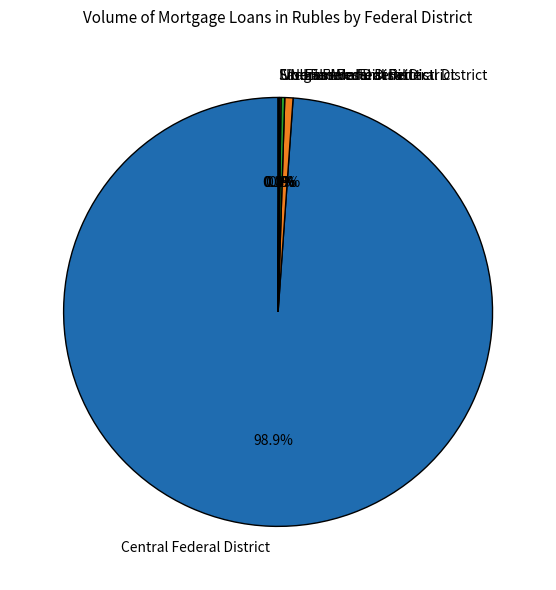

Which has a higher value, North-Western Federal District or Central Federal District?

Central Federal District